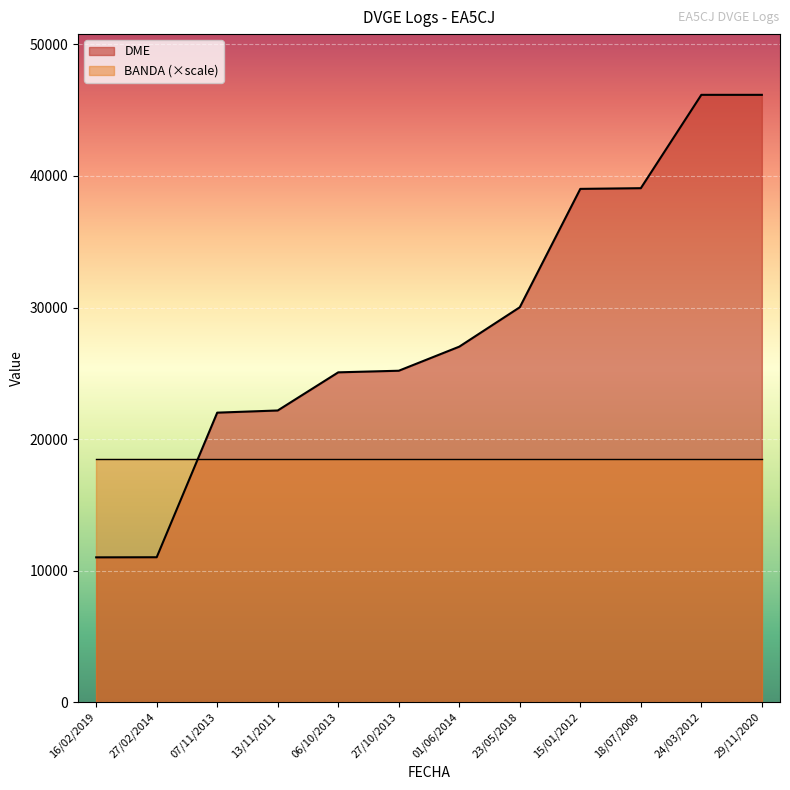

What is the ratio of the value at 15/01/2012 to the value at 18/07/2009?

1.0